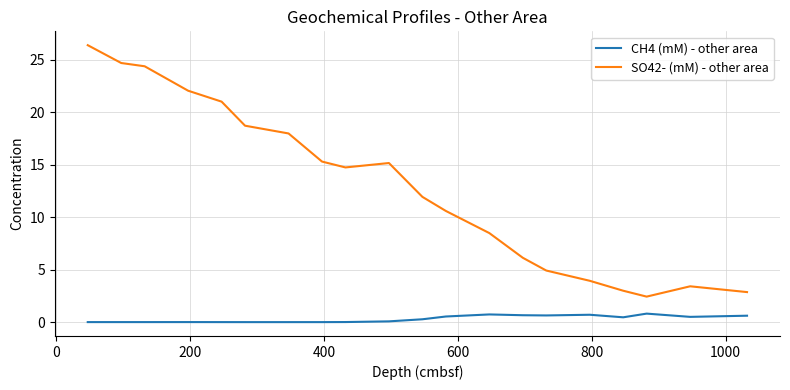

Rank the series by their average value, from highest to lowest.

SO42- (mM) - other area, CH4 (mM) - other area